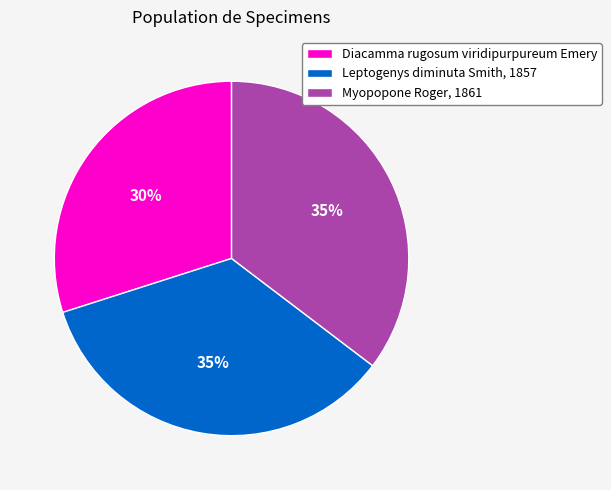

To the nearest percent, what is the difference between the Leptogenys diminuta Smith, 1857 and Diacamma rugosum viridipurpureum Emery slice percentages?

5%